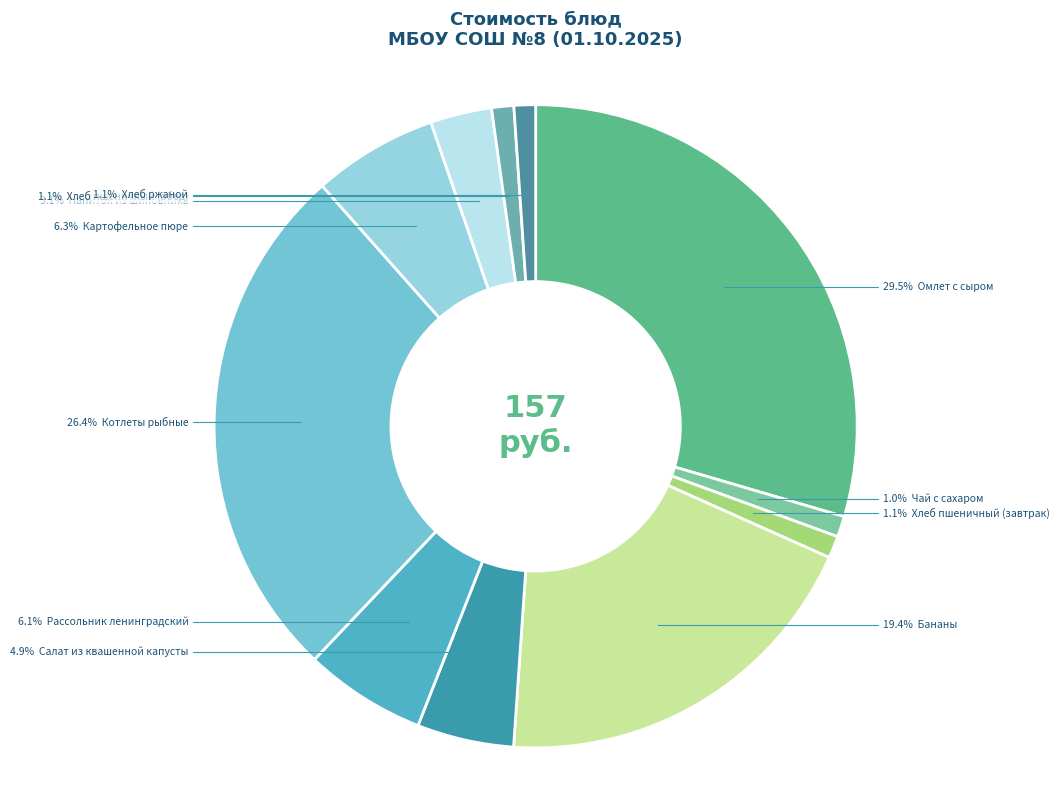

Count the number of slices in the pie.

11